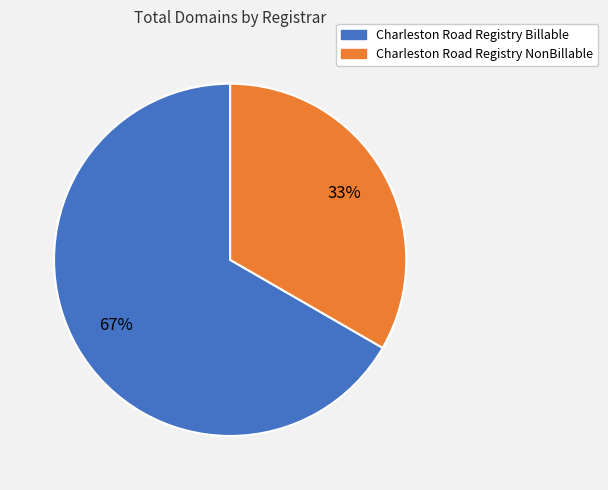

What is the majority slice?

Charleston Road Registry Billable